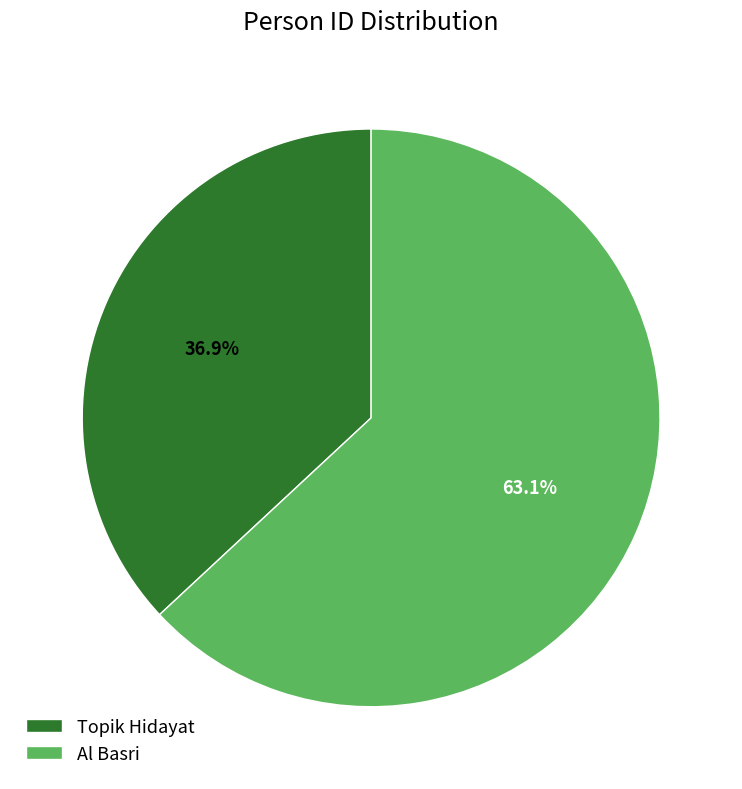

Which slice represents more than half of the pie?

Al Basri